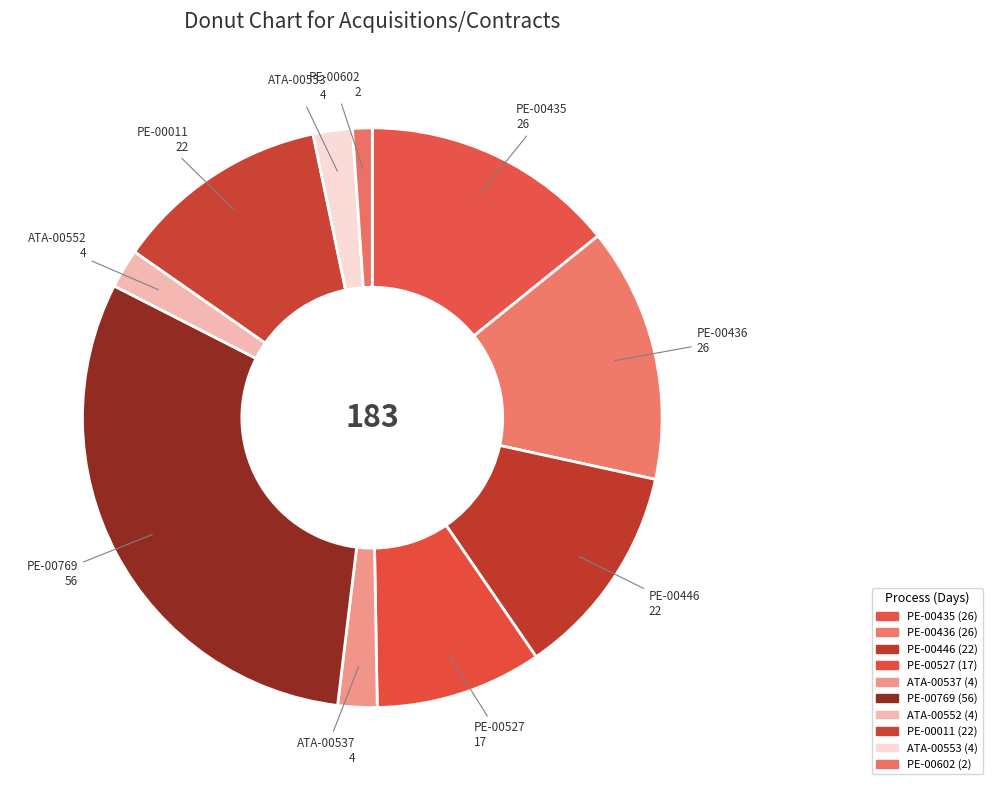

Combined, what portion of the pie is PE-00436 and PE-00011?

26.2%